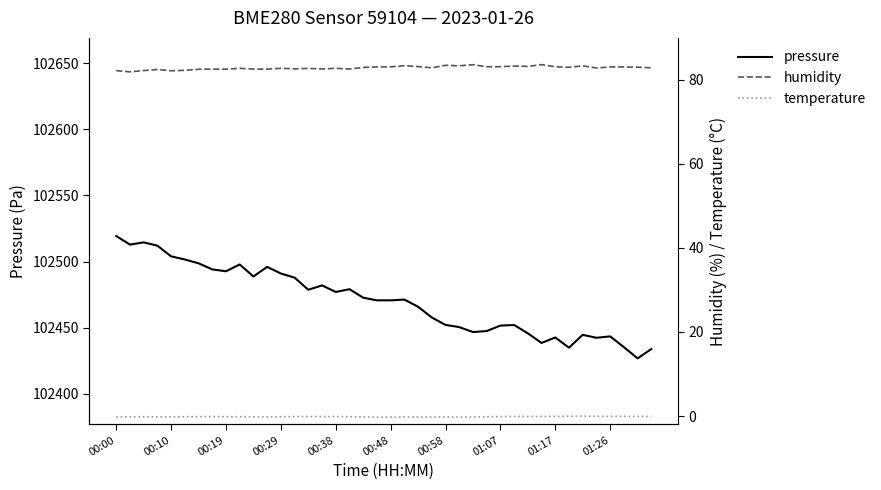

Does the chart display data point markers on the line(s)?

No